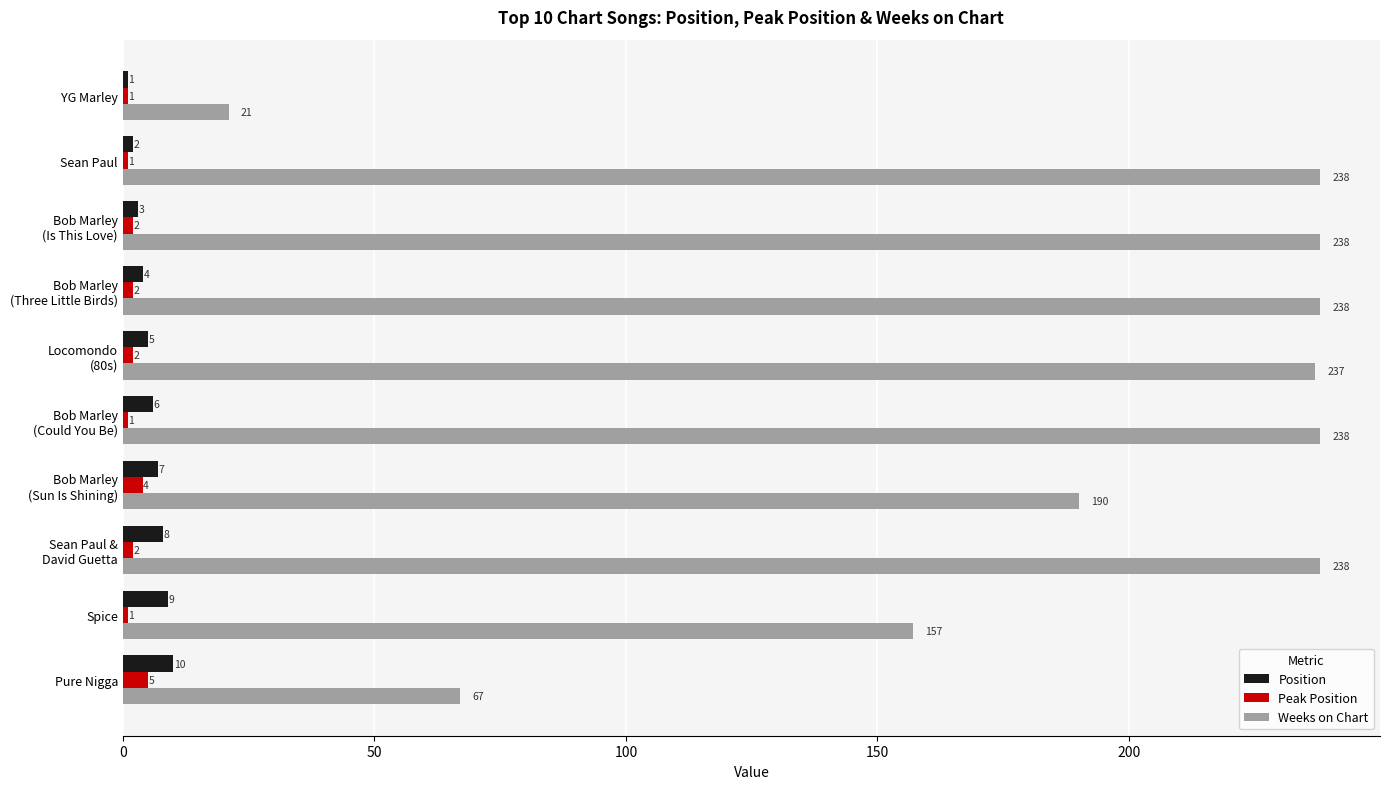

At which label is Weeks on Chart closest to 129?

Spice